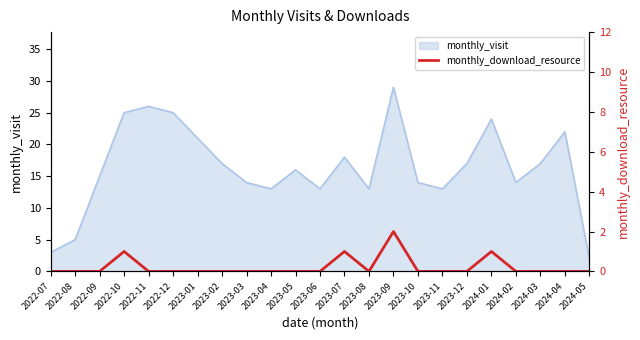

What is the highest value of the monthly_visit series?

29